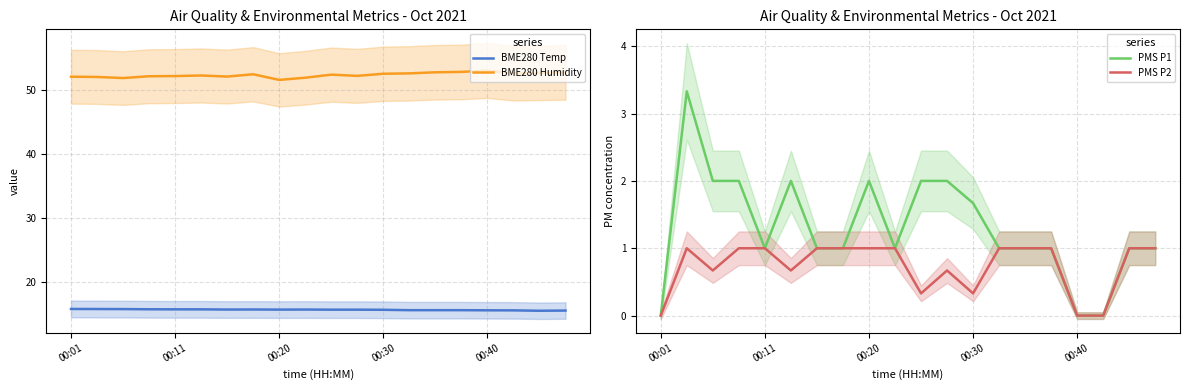

True or false: BME280 Temp and BME280 Humidity cross at least once.

False